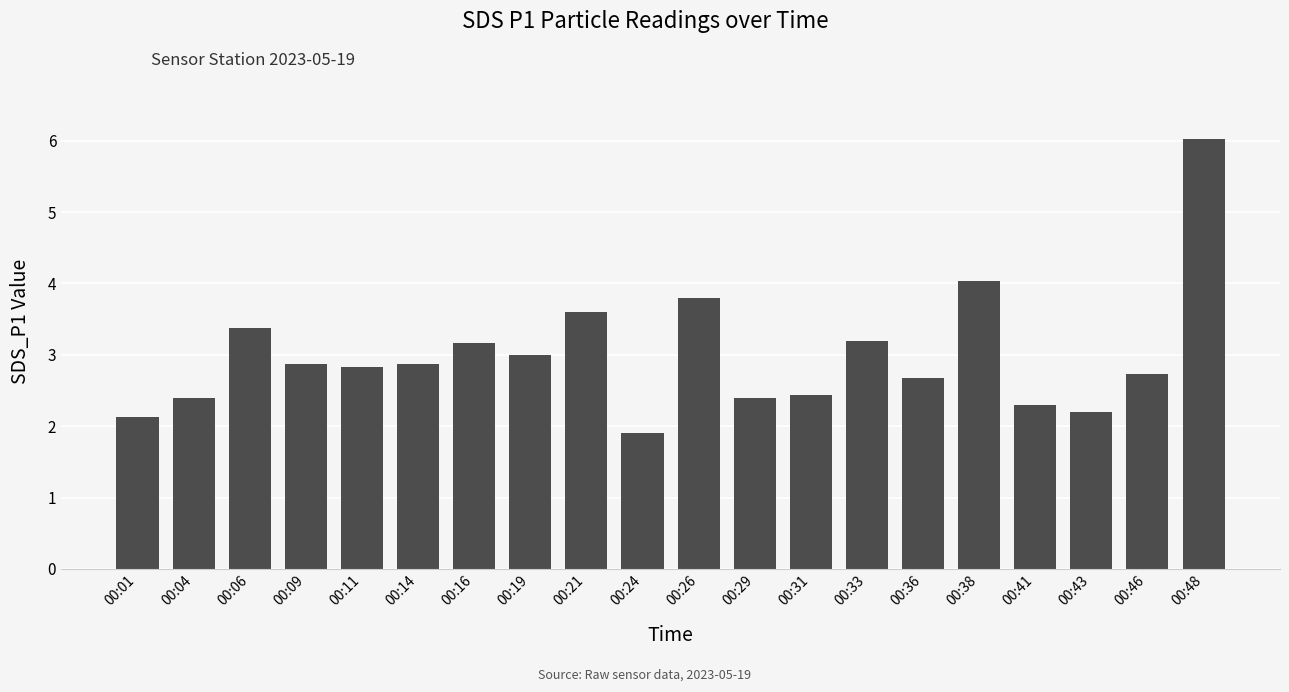

What is the maximum value shown in the chart?

6.0